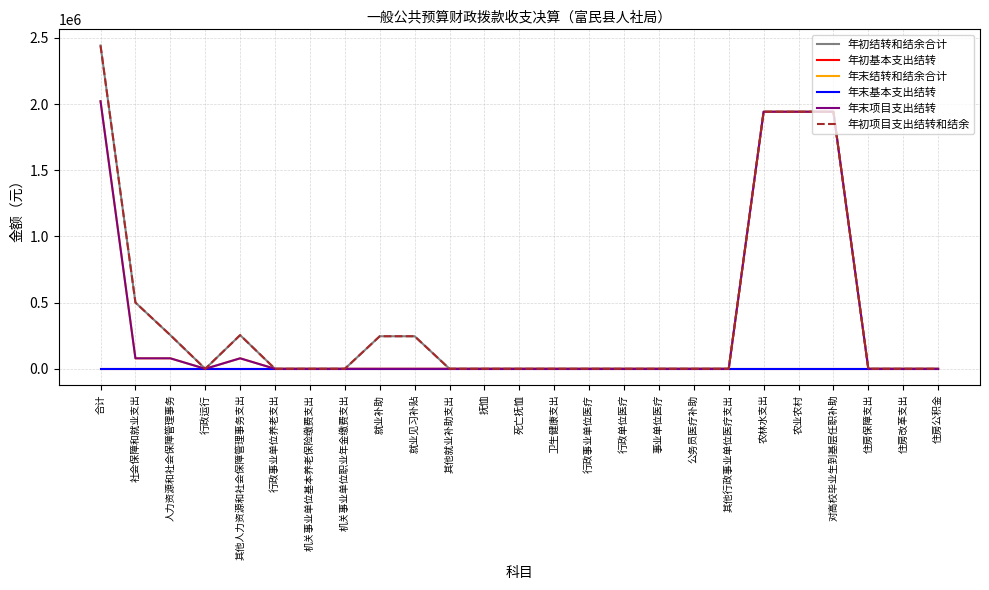

Does the chart have visible grid lines?

Yes